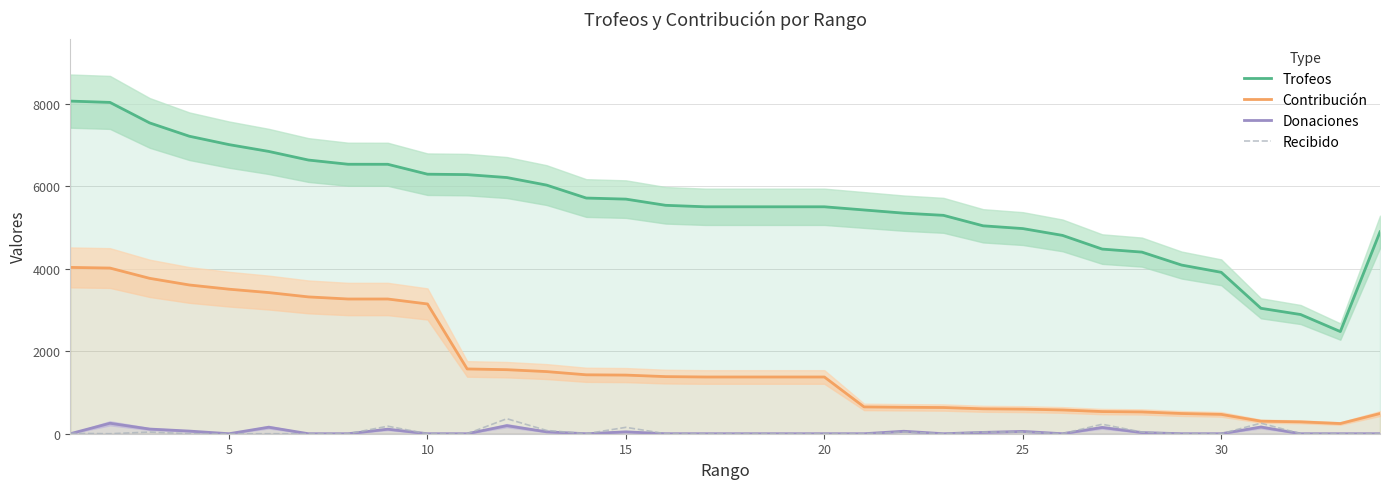

True or false: Trofeos and Donaciones intersect in this chart.

False